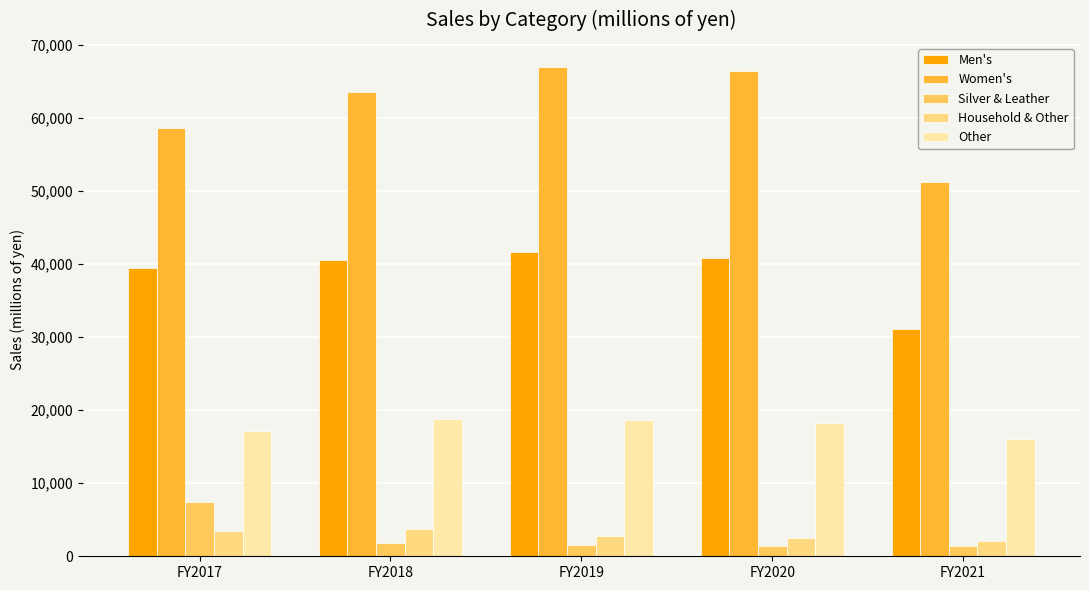

Which series has the largest total across all categories?

Women's